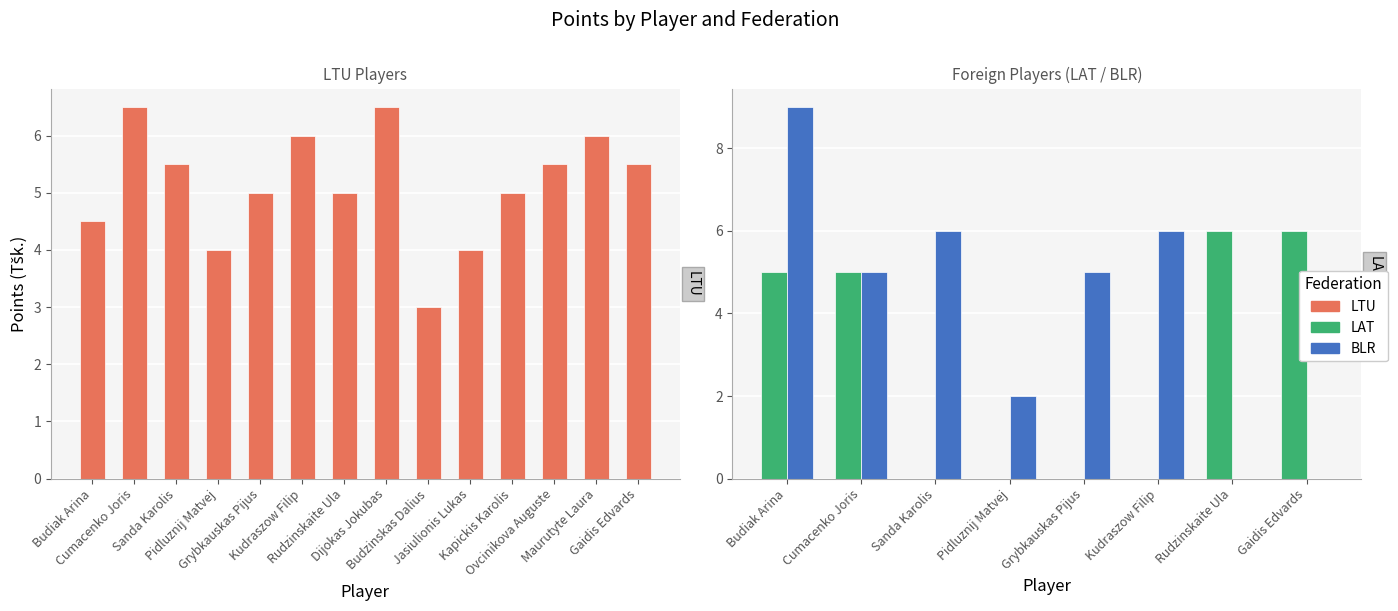

At which label does BLR reach its peak?

Budiak Arina